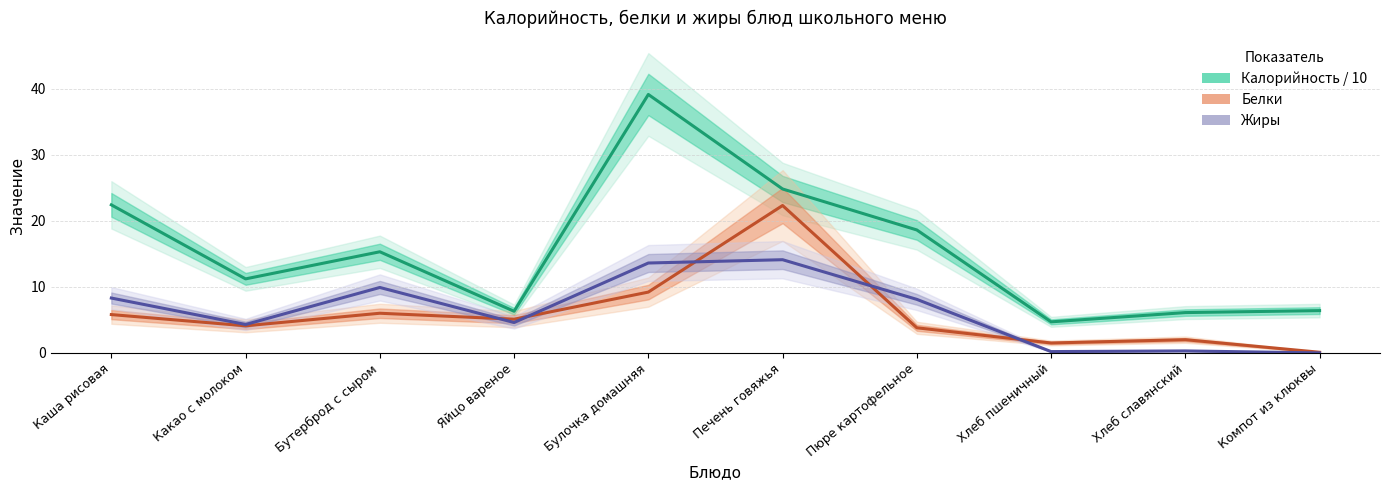

Which category has the highest value across all series?

Булочка домашняя